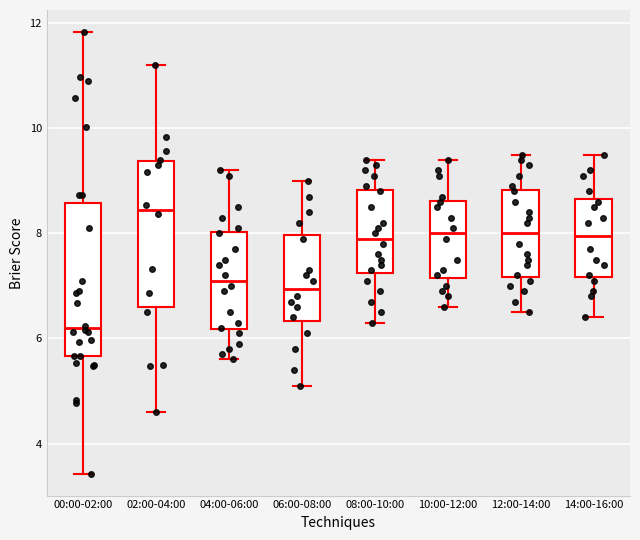

Reading left to right, read every box against the y-axis: the position of its median line, the range the box covers, and the ends of its whiskers. The values are not printed on the chart, so give them approximately, as read against the axis.

00:00-02:00: median 6.2, box 5.6 to 8.6, whiskers 3.4 to 11.8
02:00-04:00: median 8.4, box 6.6 to 9.4, whiskers 4.6 to 11.2
04:00-06:00: median 7.2, box 6.2 to 8.0, whiskers 5.6 to 9.2
06:00-08:00: median 7.0, box 6.4 to 8.0, whiskers 5.2 to 9.0
08:00-10:00: median 8.0, box 7.2 to 8.8, whiskers 6.4 to 9.4
10:00-12:00: median 8.0, box 7.2 to 8.6, whiskers 6.6 to 9.4
12:00-14:00: median 8.0, box 7.2 to 8.8, whiskers 6.6 to 9.6
14:00-16:00: median 8.0, box 7.2 to 8.6, whiskers 6.4 to 9.6